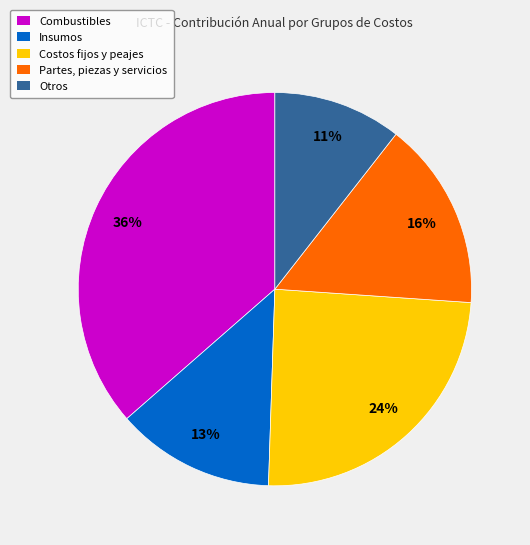

Approximately how many times larger is the value at Insumos compared to Otros?

1.2